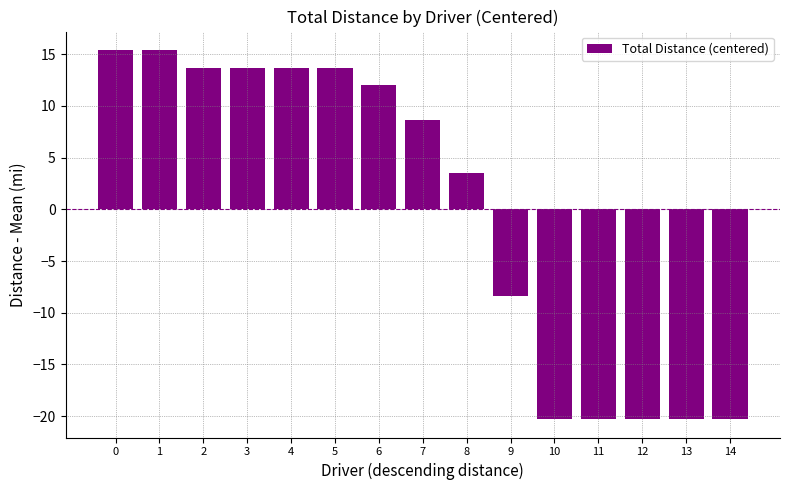

Are the bars grouped side by side (vs. stacked)?

No